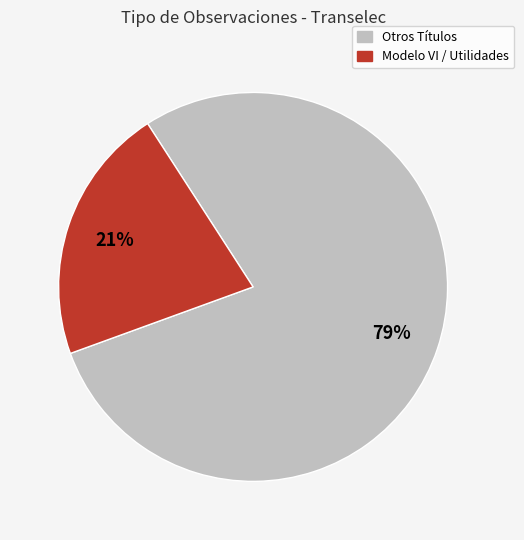

Is it true that Otros Títulos is 73% of the pie?

False